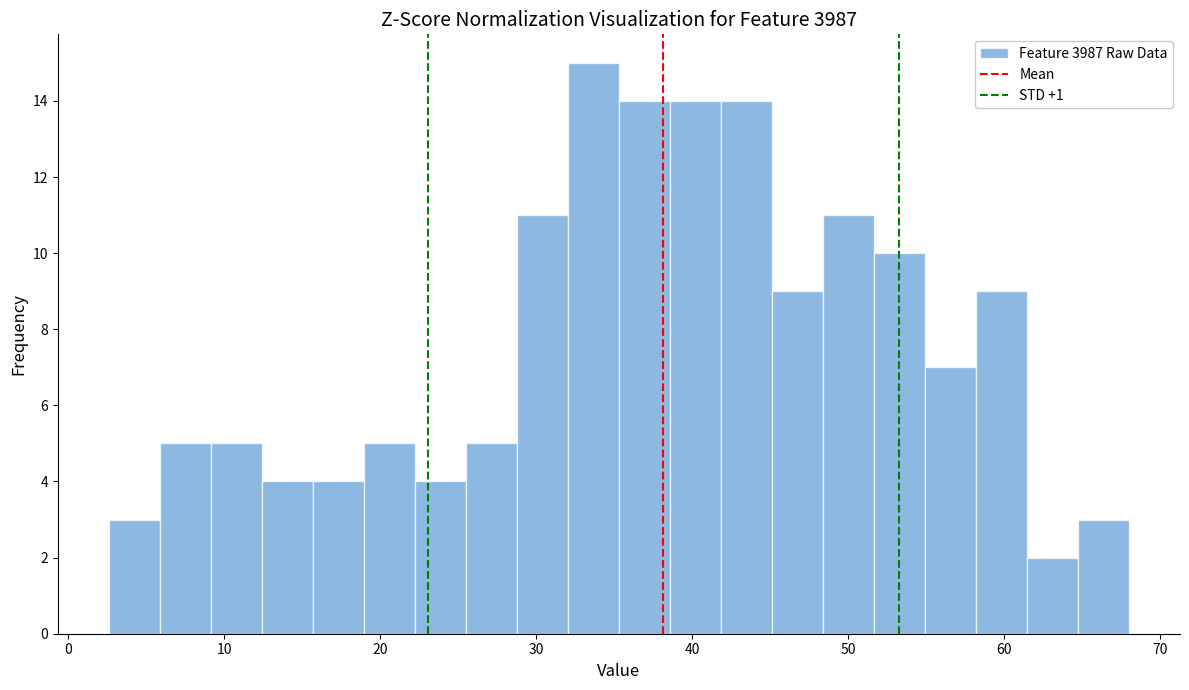

Around what value on the x-axis is the tallest bar? Give the approximate position of its centre, as read against the axis.

34